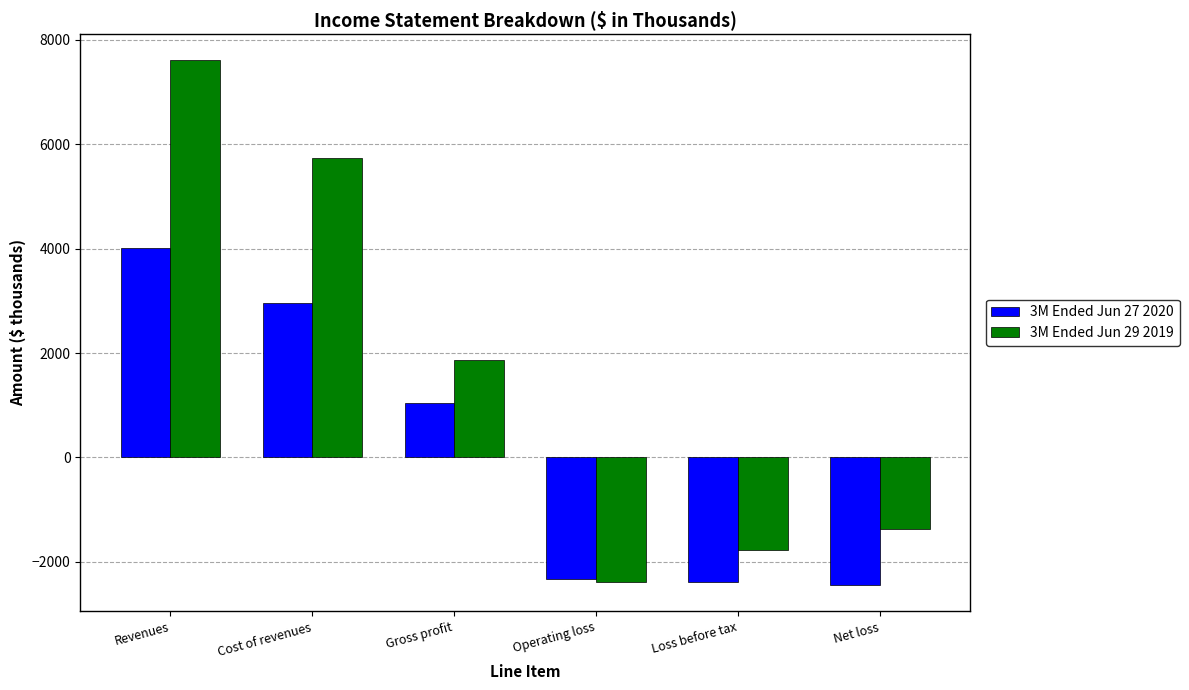

How many bars are there in total?

12